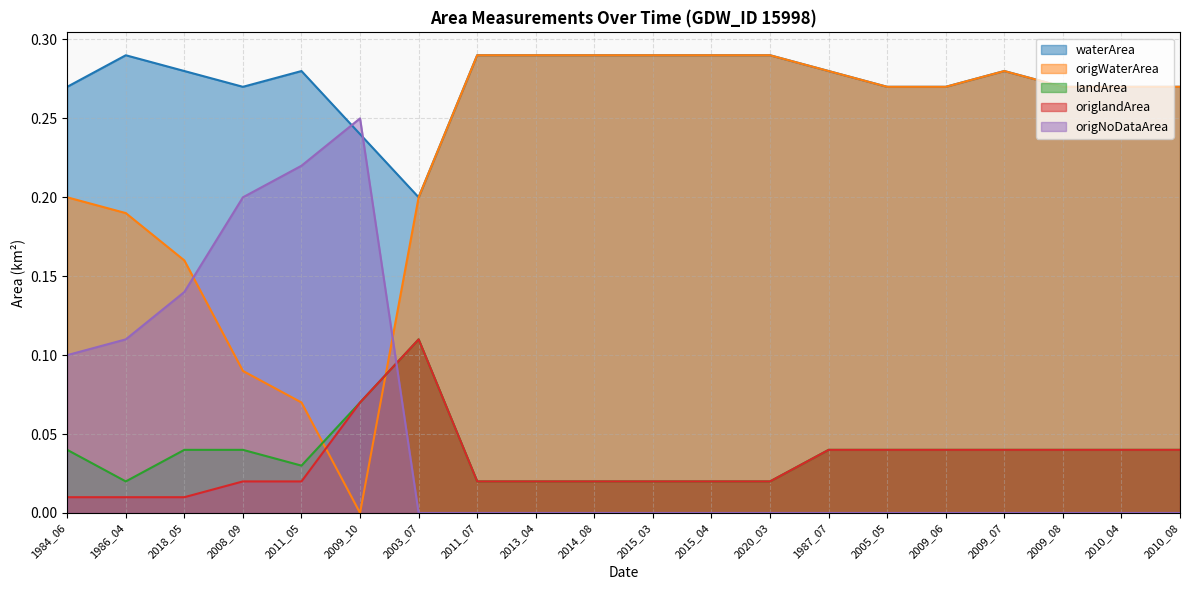

How many intersections are there between origlandArea and origNoDataArea?

1